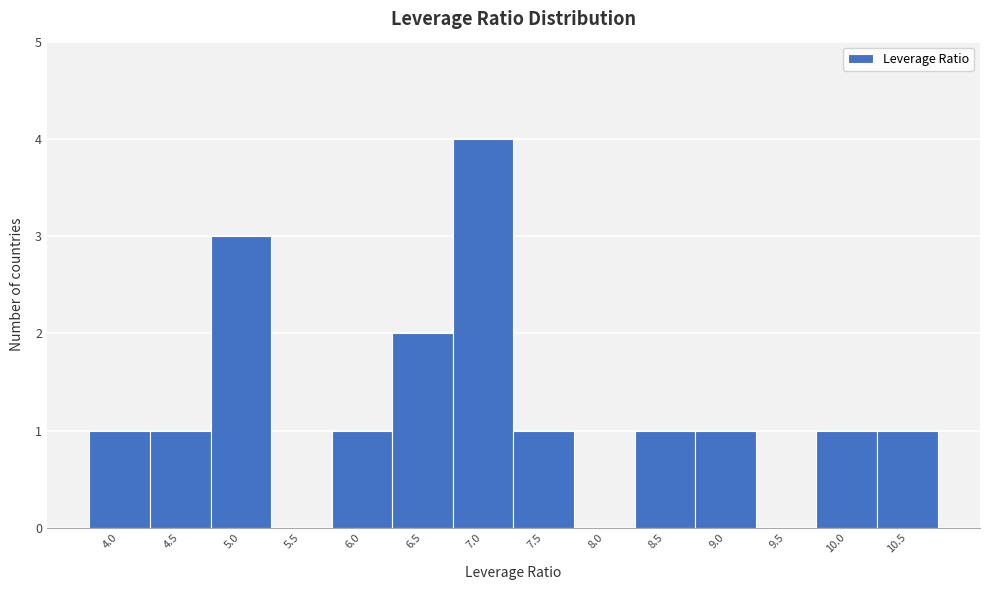

Reading right to left, transcribe all the data shown in this chart.

10.5=1	10.0=1	9.5=0	9.0=1	8.5=1	8.0=0	7.5=1	7.0=4	6.5=2	6.0=1	5.5=0	5.0=3	4.5=1	4.0=1